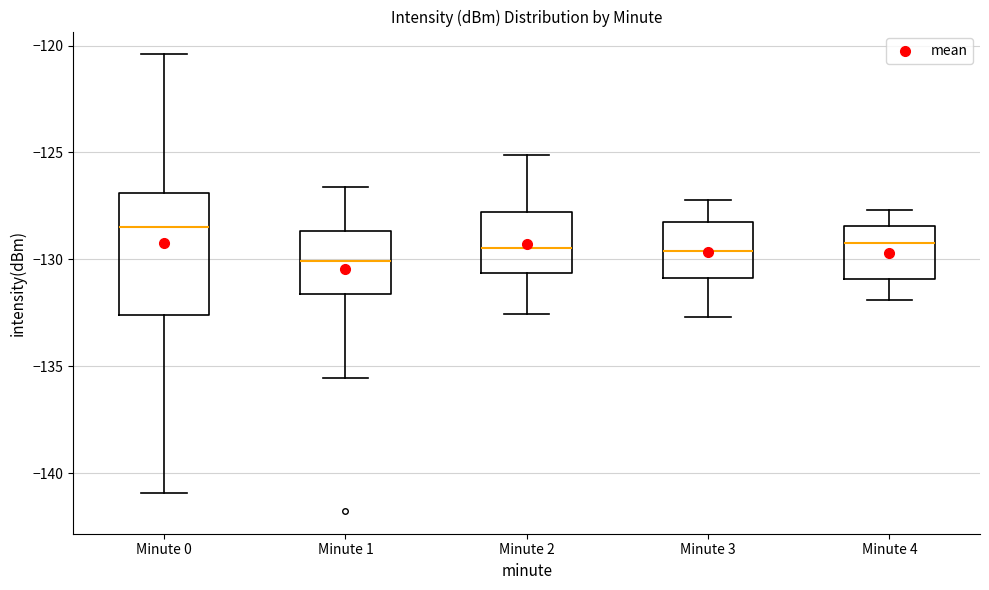

Which box's median line is the highest?

Minute 0